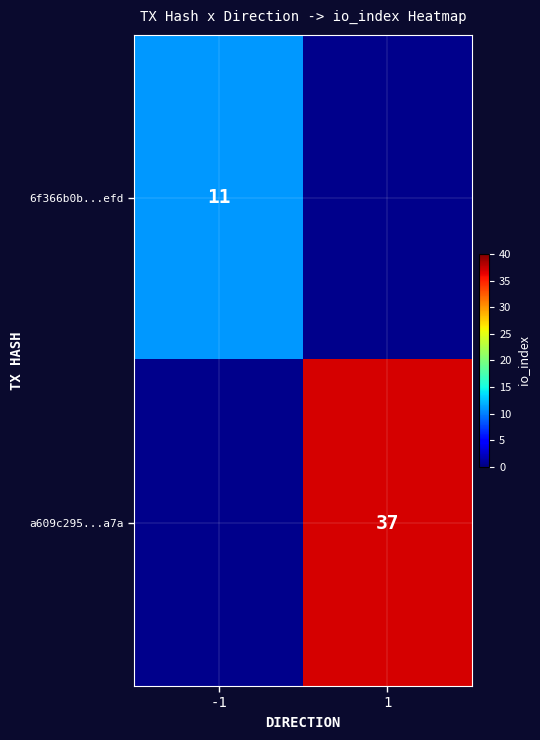

The a609c295...a7a series shows 57 at 1. True or false?

False